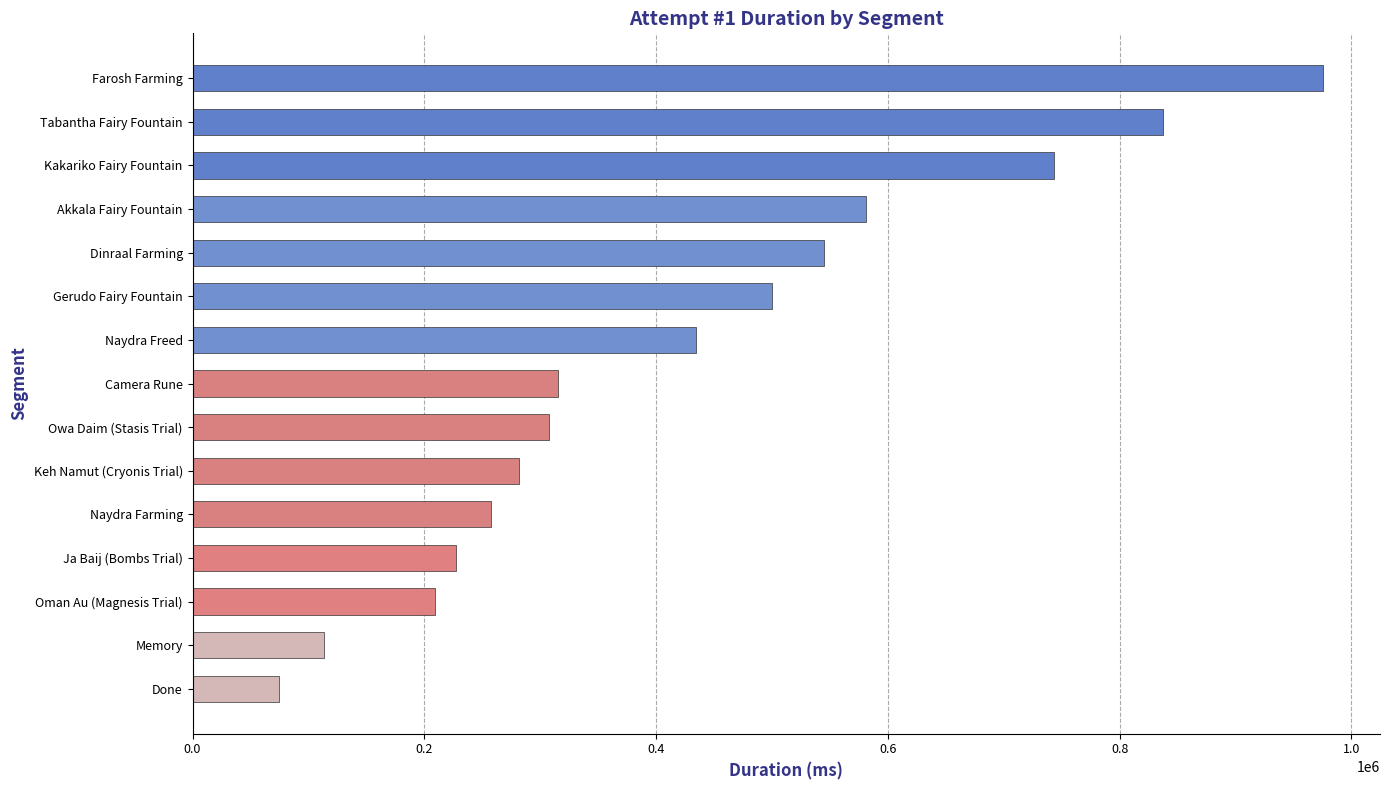

The value at Camera Rune is 315594. True or false?

True